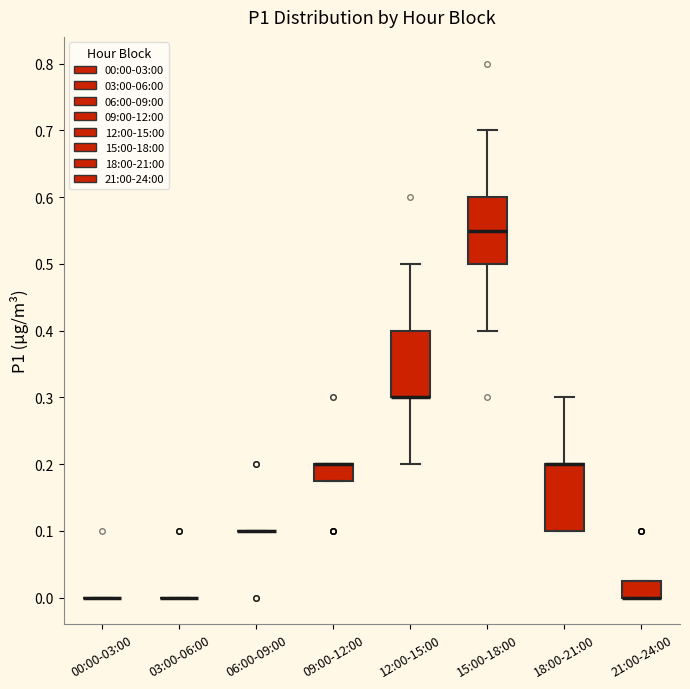

Reading left to right, transcribe this box plot: for each box, give where its median line is, the range the box spans, and where its two whiskers end, as read against the y-axis. The values are not printed on the chart, so give them approximately, as read against the axis.

00:00-03:00: box collapsed to a line at 0.00, whiskers 0.00 to 0.00
03:00-06:00: box collapsed to a line at 0.00, whiskers 0.00 to 0.00
06:00-09:00: box collapsed to a line at 0.10, whiskers 0.10 to 0.10
09:00-12:00: median 0.20 (drawn on the box's upper edge), box 0.18 to 0.20, whiskers 0.18 to 0.20
12:00-15:00: median 0.30 (drawn on the box's lower edge), box 0.30 to 0.40, whiskers 0.20 to 0.50
15:00-18:00: median 0.55, box 0.50 to 0.60, whiskers 0.40 to 0.70
18:00-21:00: median 0.20 (drawn on the box's upper edge), box 0.10 to 0.20, whiskers 0.10 to 0.30
21:00-24:00: median 0.00 (drawn on the box's lower edge), box 0.00 to 0.03, whiskers 0.00 to 0.03